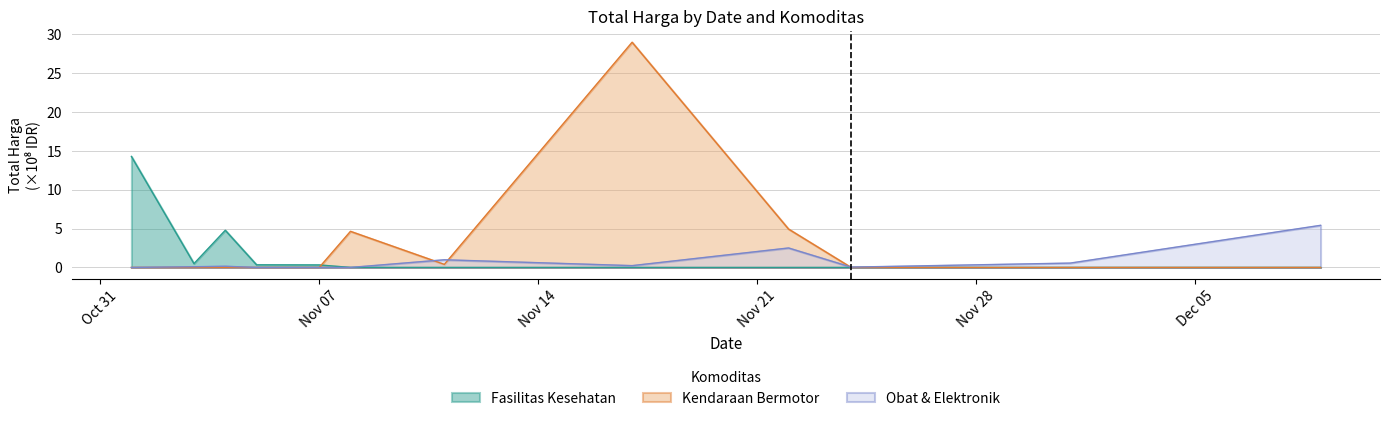

What are all the series names shown in the legend?

Fasilitas Kesehatan, Kendaraan Bermotor, Obat & Elektronik